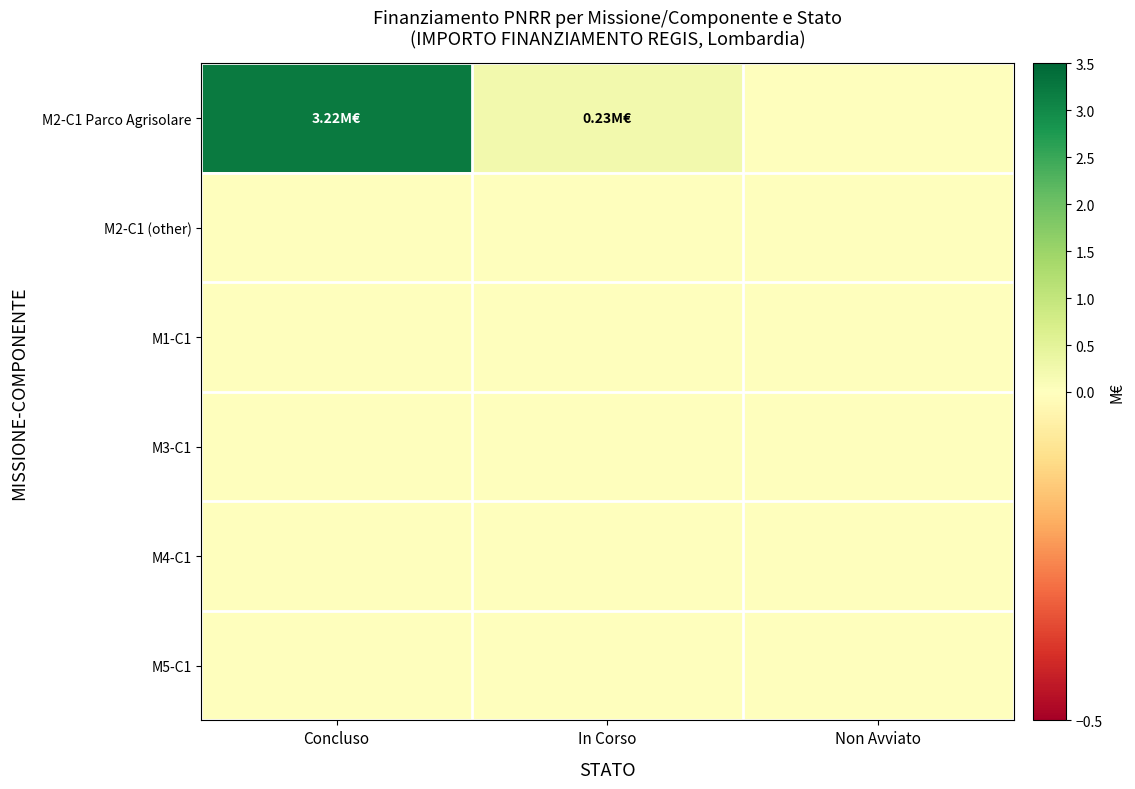

Which series changed the most between In Corso and Non Avviato?

M2-C1 Parco Agrisolare